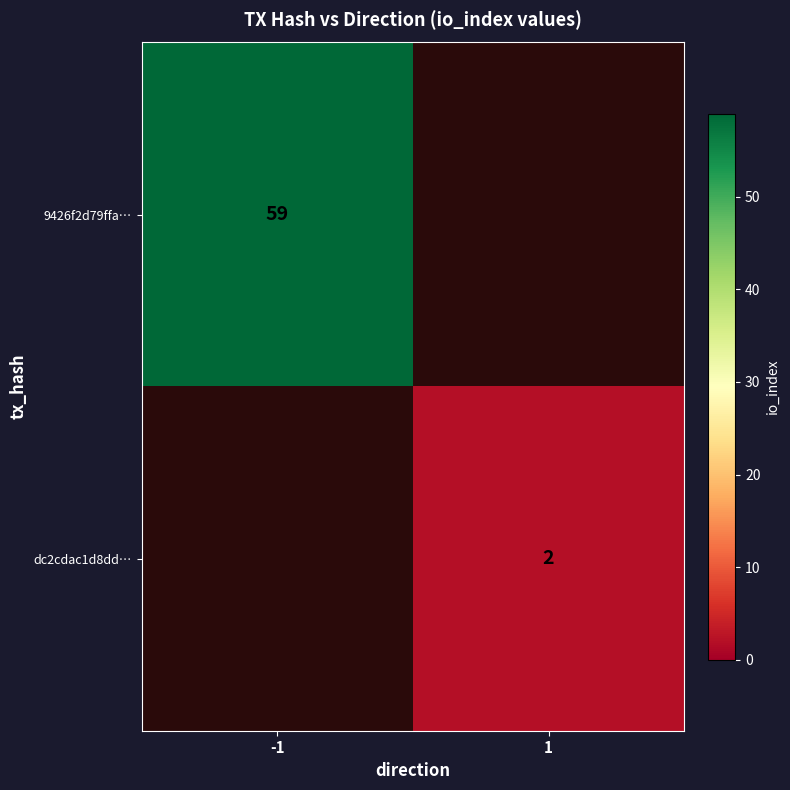

The value of dc2cdac1d8dd… at 1 is 1. True or false?

False